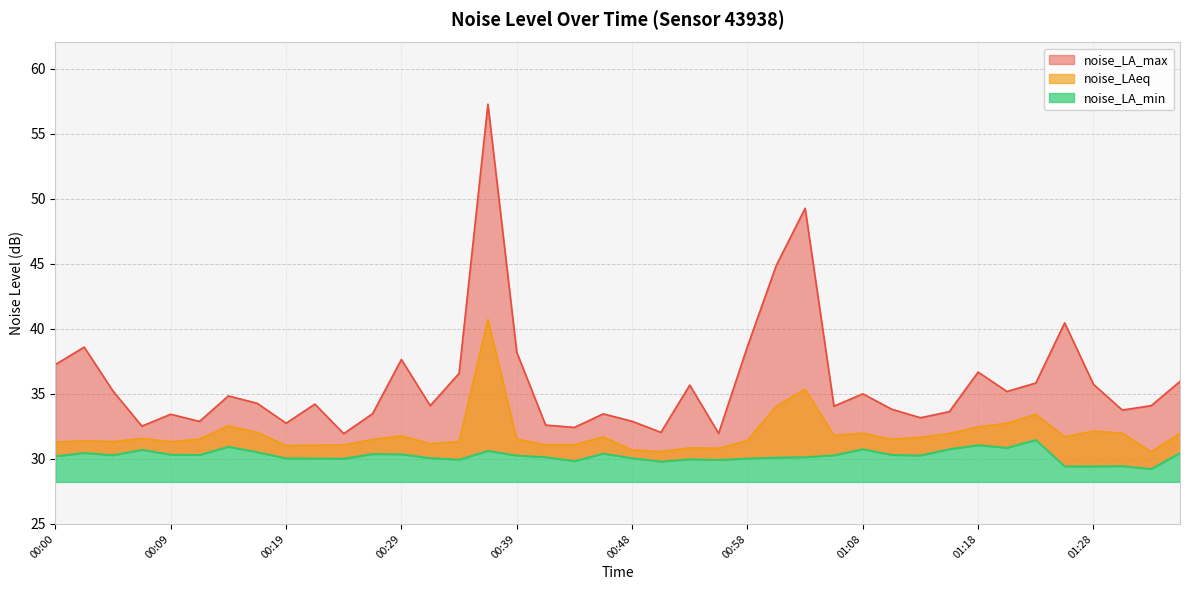

How many data points in noise_LA_min are less than 30?

9